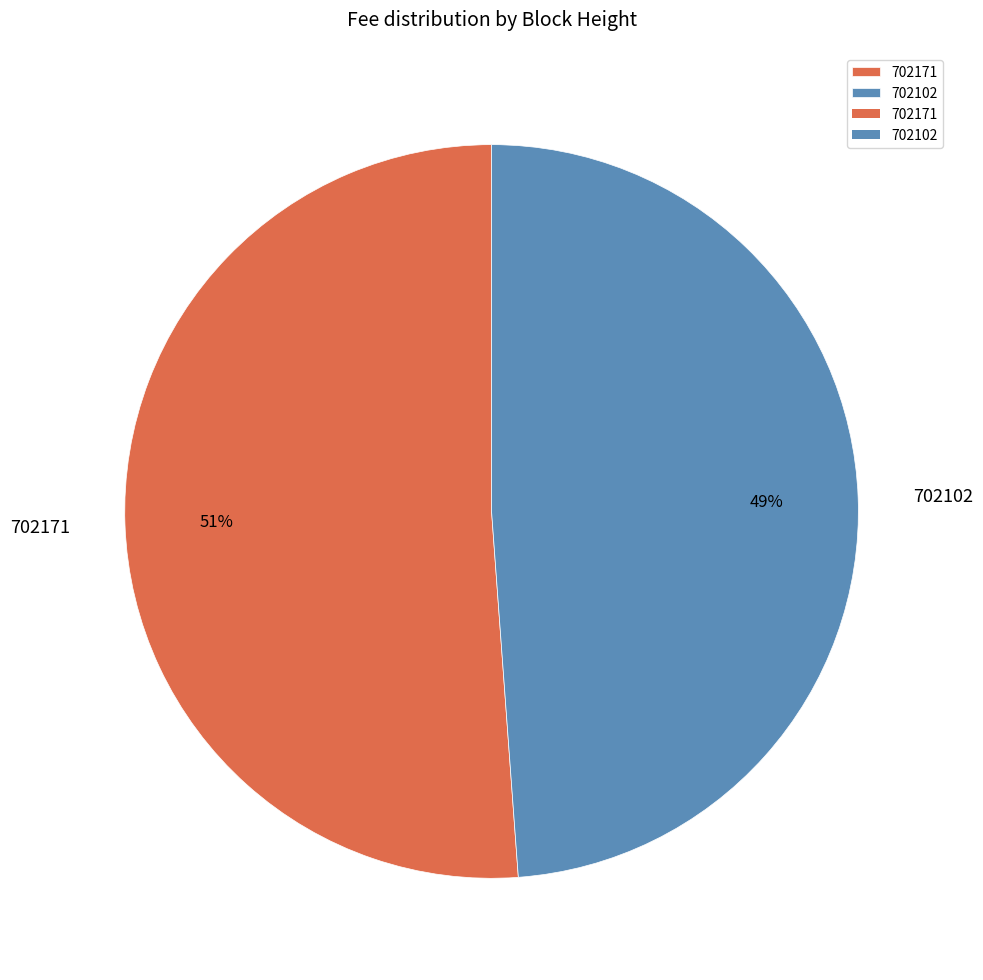

To the nearest percent, what portion does 702102 represent?

49%